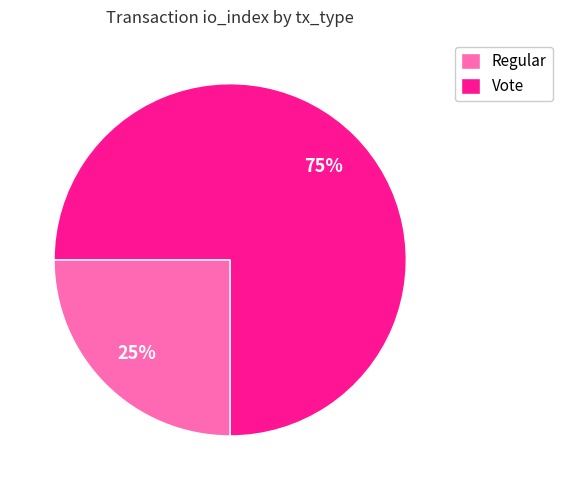

The Vote slice represents 87% of the pie. True or false?

False